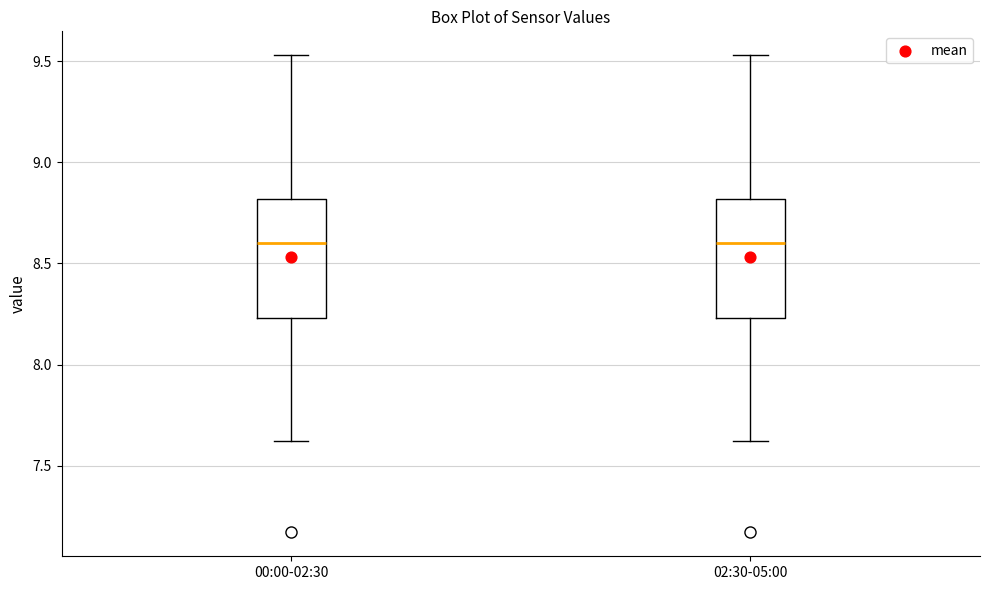

Reading left to right, read every box against the y-axis: the position of its median line, the range the box covers, and the ends of its whiskers. The values are not printed on the chart, so give them approximately, as read against the axis.

00:00-02:30: median 8.60, box 8.25 to 8.80, whiskers 7.60 to 9.55
02:30-05:00: median 8.60, box 8.25 to 8.80, whiskers 7.60 to 9.55